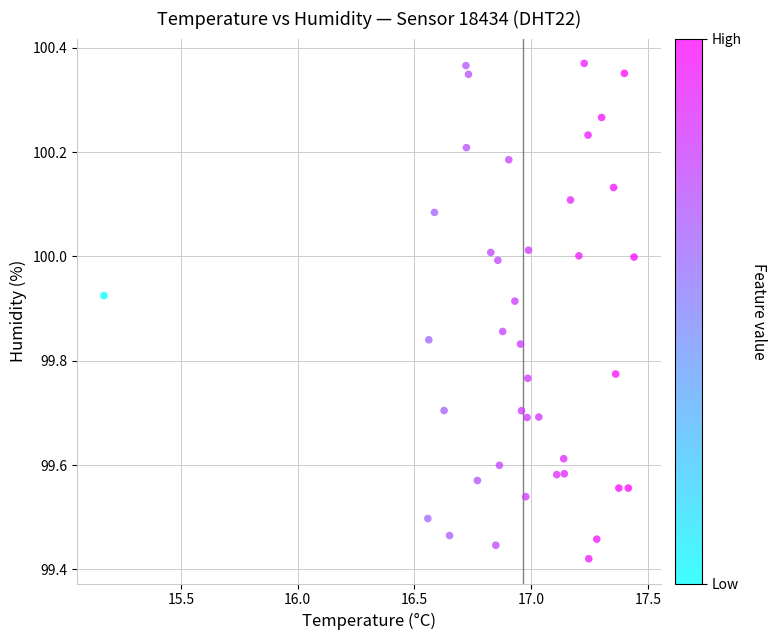

What is the range of Y values (max minus min)?

0.9